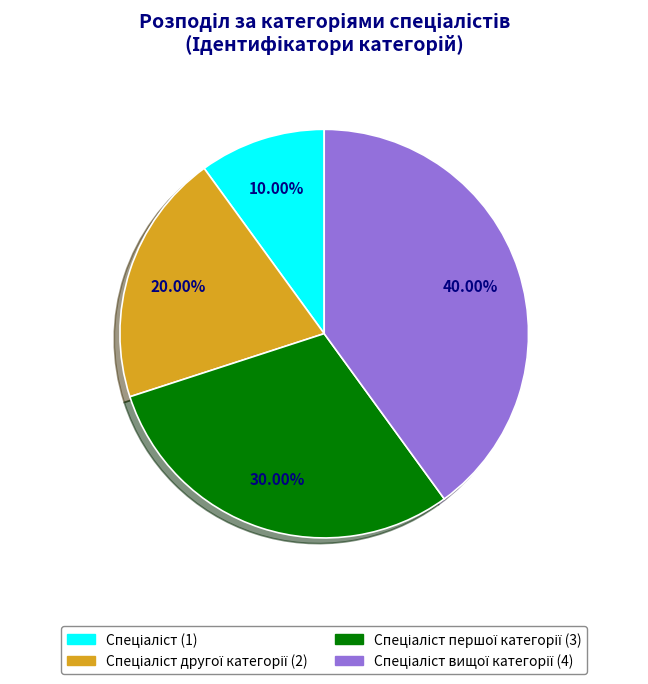

Is there any slice that represents more than half of the pie?

No